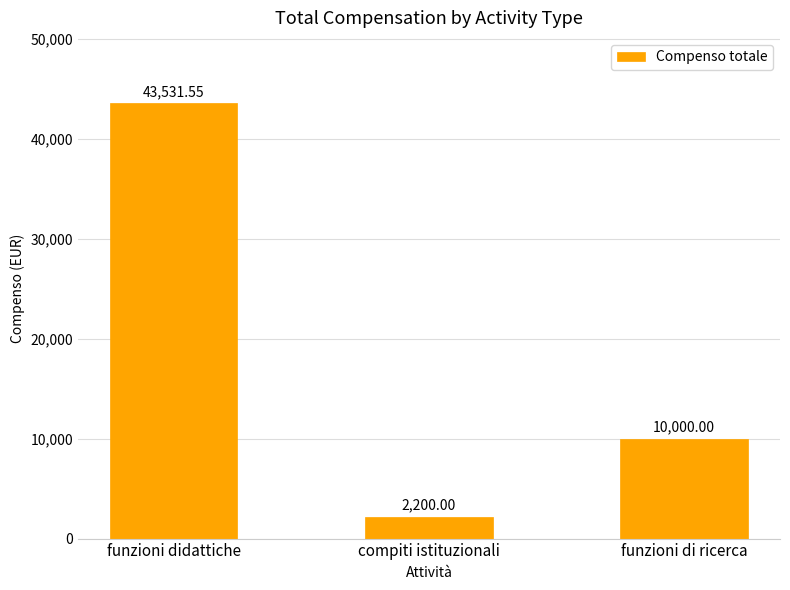

What is the sum of the values at funzioni di ricerca and funzioni didattiche?

53531.6